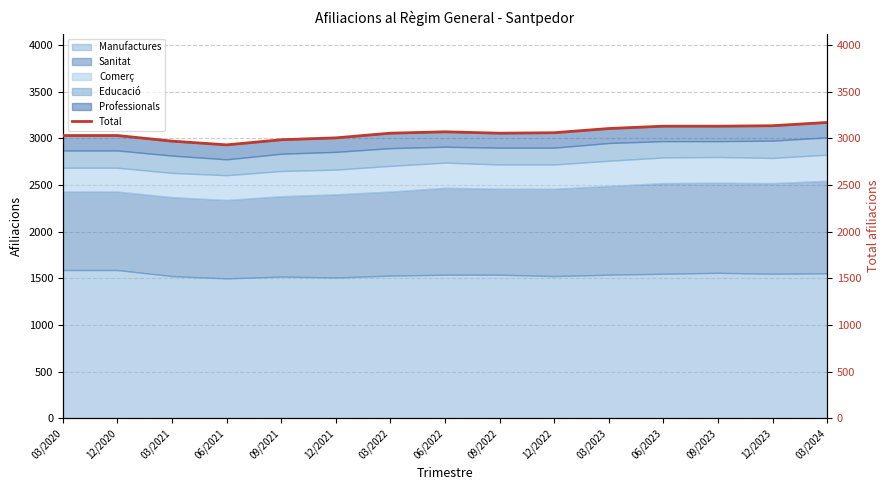

How many lines are shown in the chart?

1